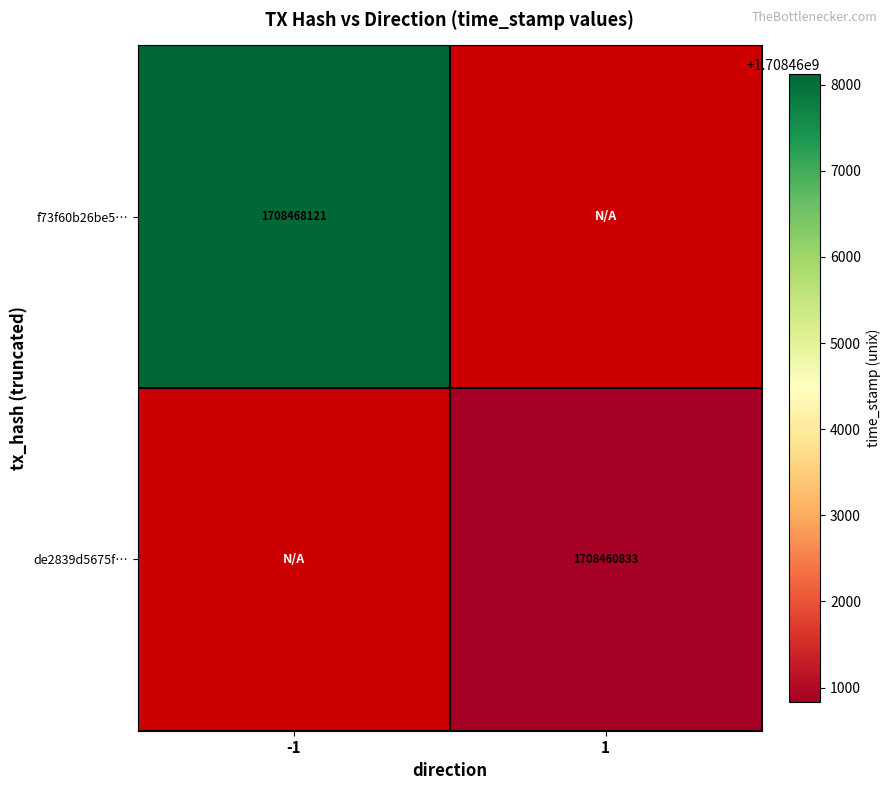

Which has a higher value, 1 or -1?

-1